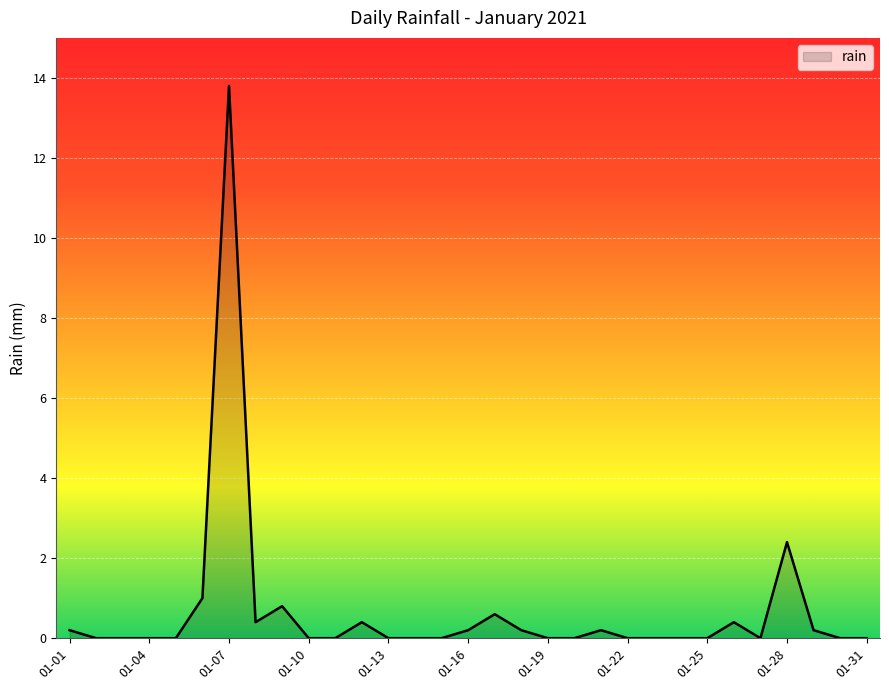

What is the difference between the maximum and minimum values?

13.8